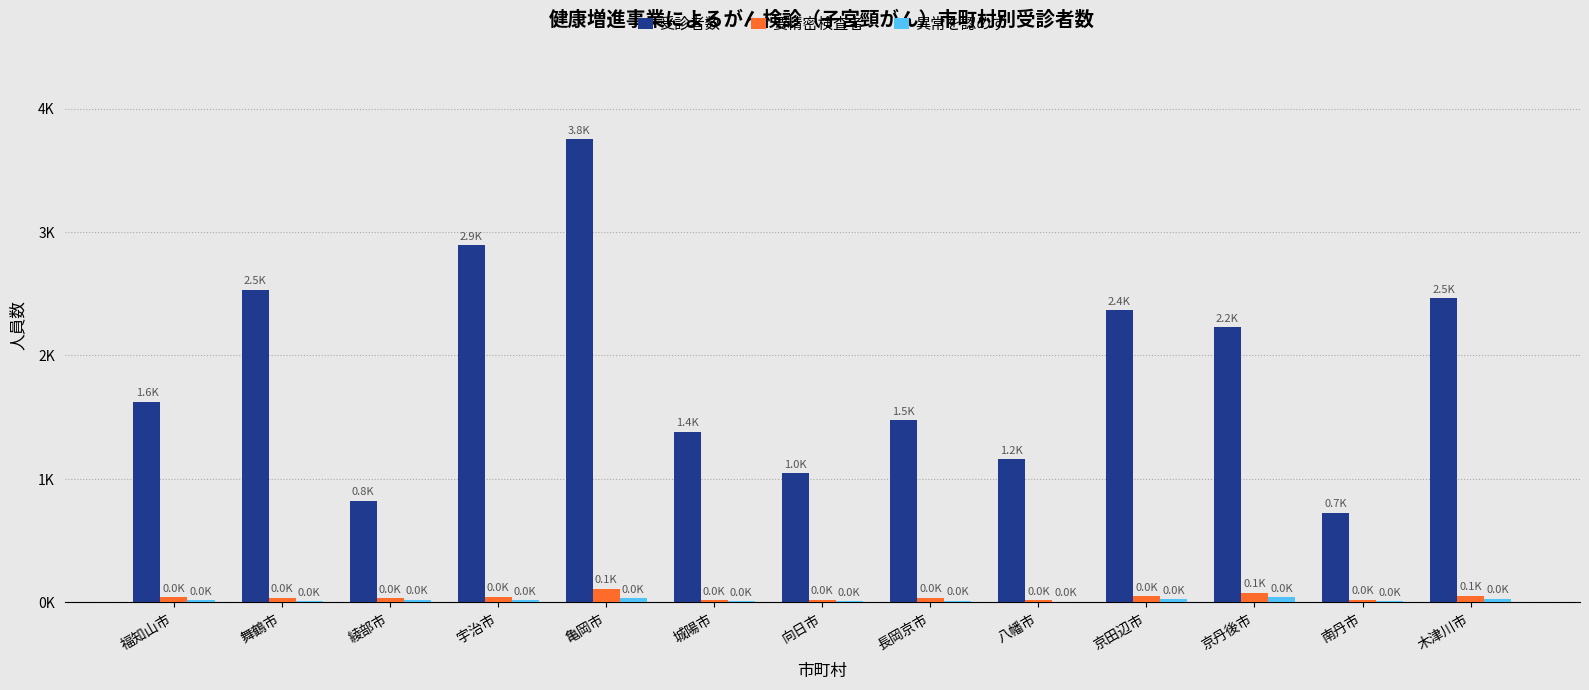

The 異常を認めず series shows 7 at 八幡市. True or false?

False